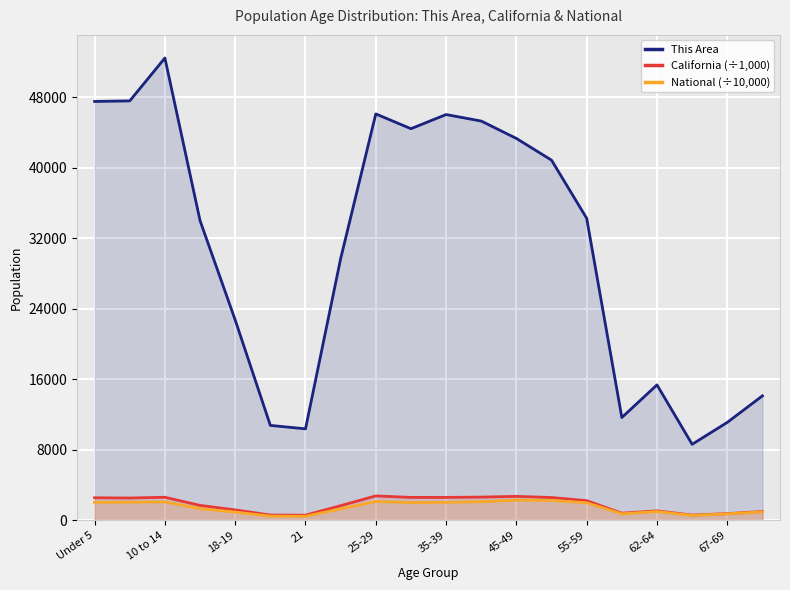

At how many categories does at least one series exceed 18478?

13